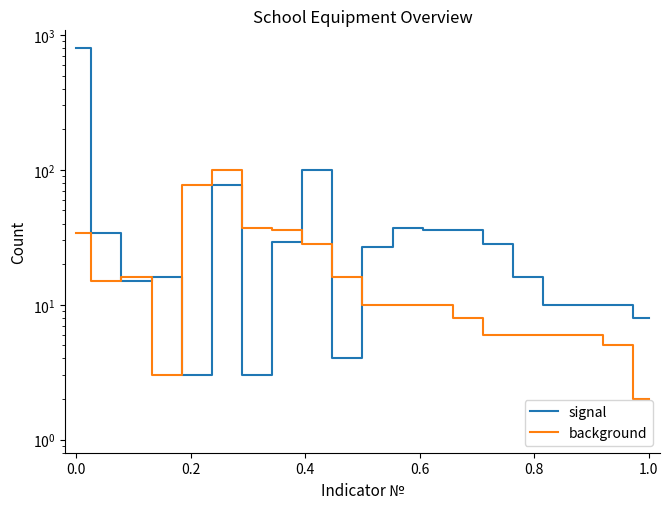

After their last crossing, which series has the higher values: background or signal?

signal